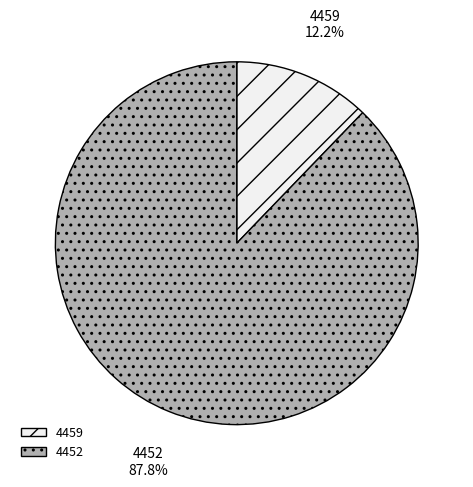

To the nearest percent, what percentage of the pie is 4459?

12%